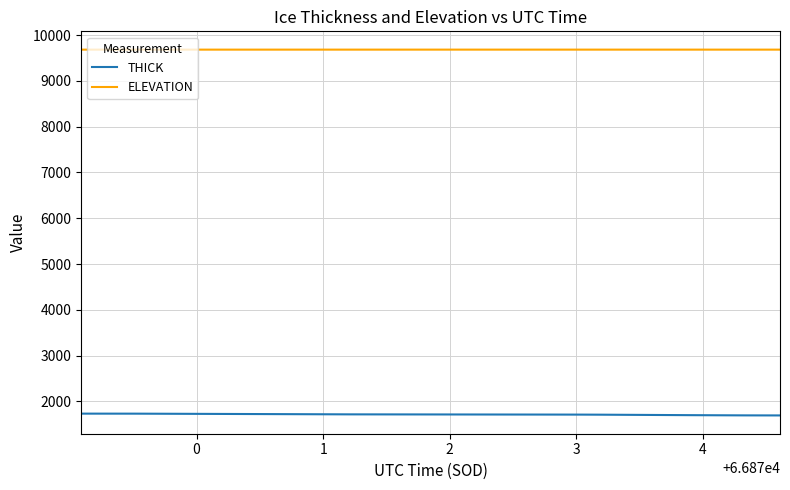

Which series has the largest total across all categories?

ELEVATION